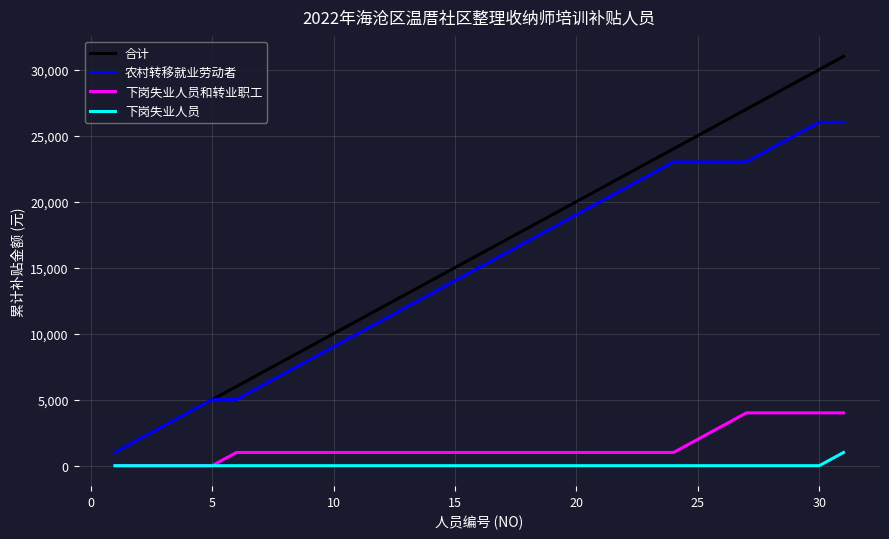

True or false: 合计 and 下岗失业人员和转业职工 intersect in this chart.

False